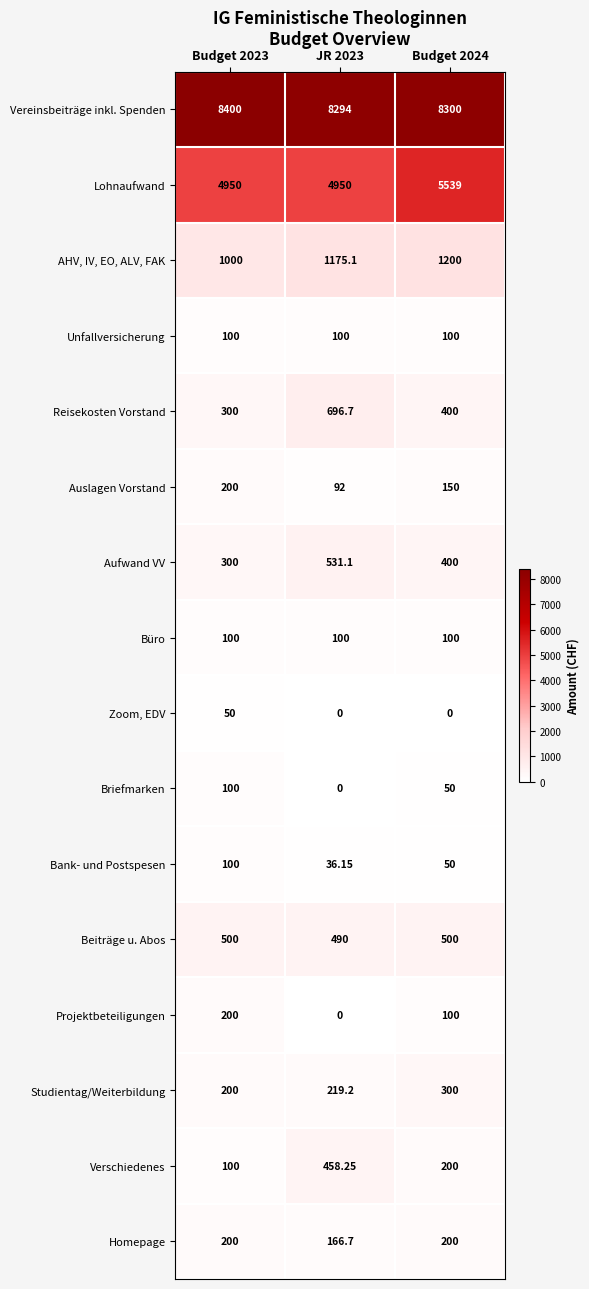

Is the value of Projektbeteiligungen at JR 2023 greater than the value of Büro at JR 2023?

No